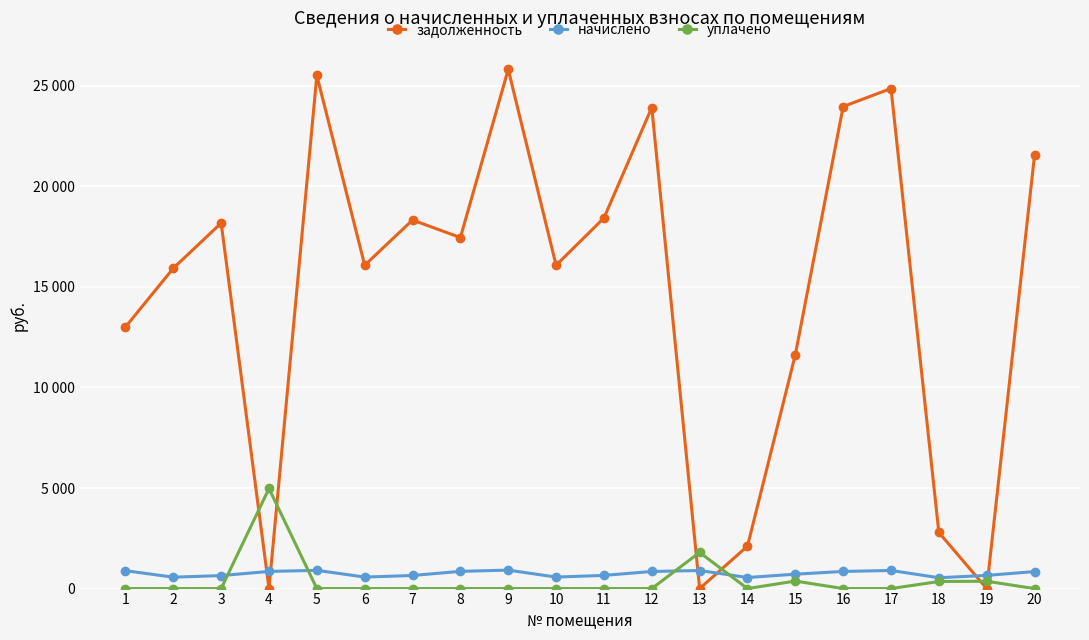

Is the value of задолженность at 14 greater than the value of уплачено at 5?

Yes